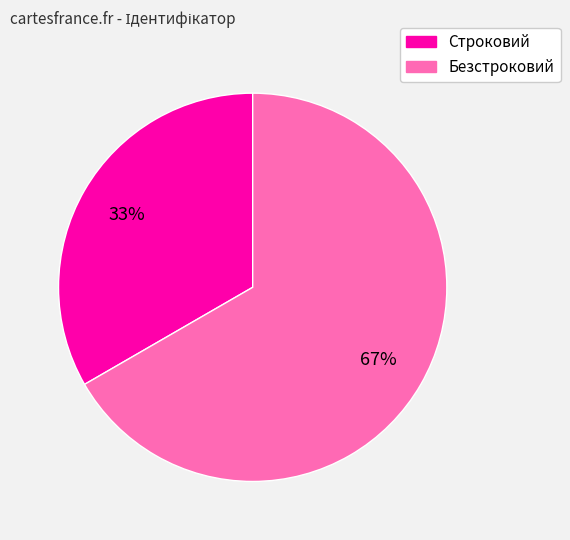

To the nearest percent, what portion does Безстроковий represent?

67%